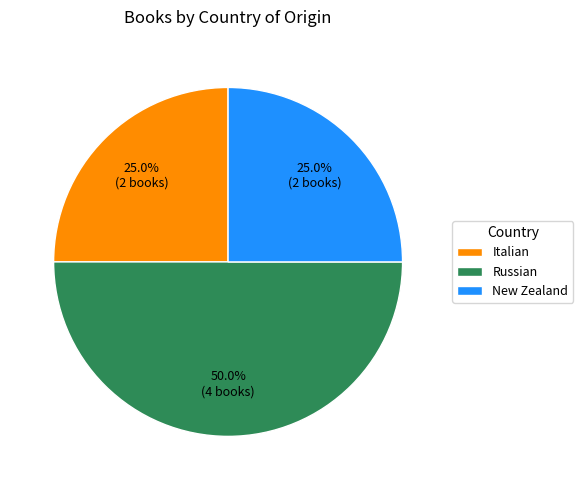

True or false: Russian accounts for 36% of the total.

False